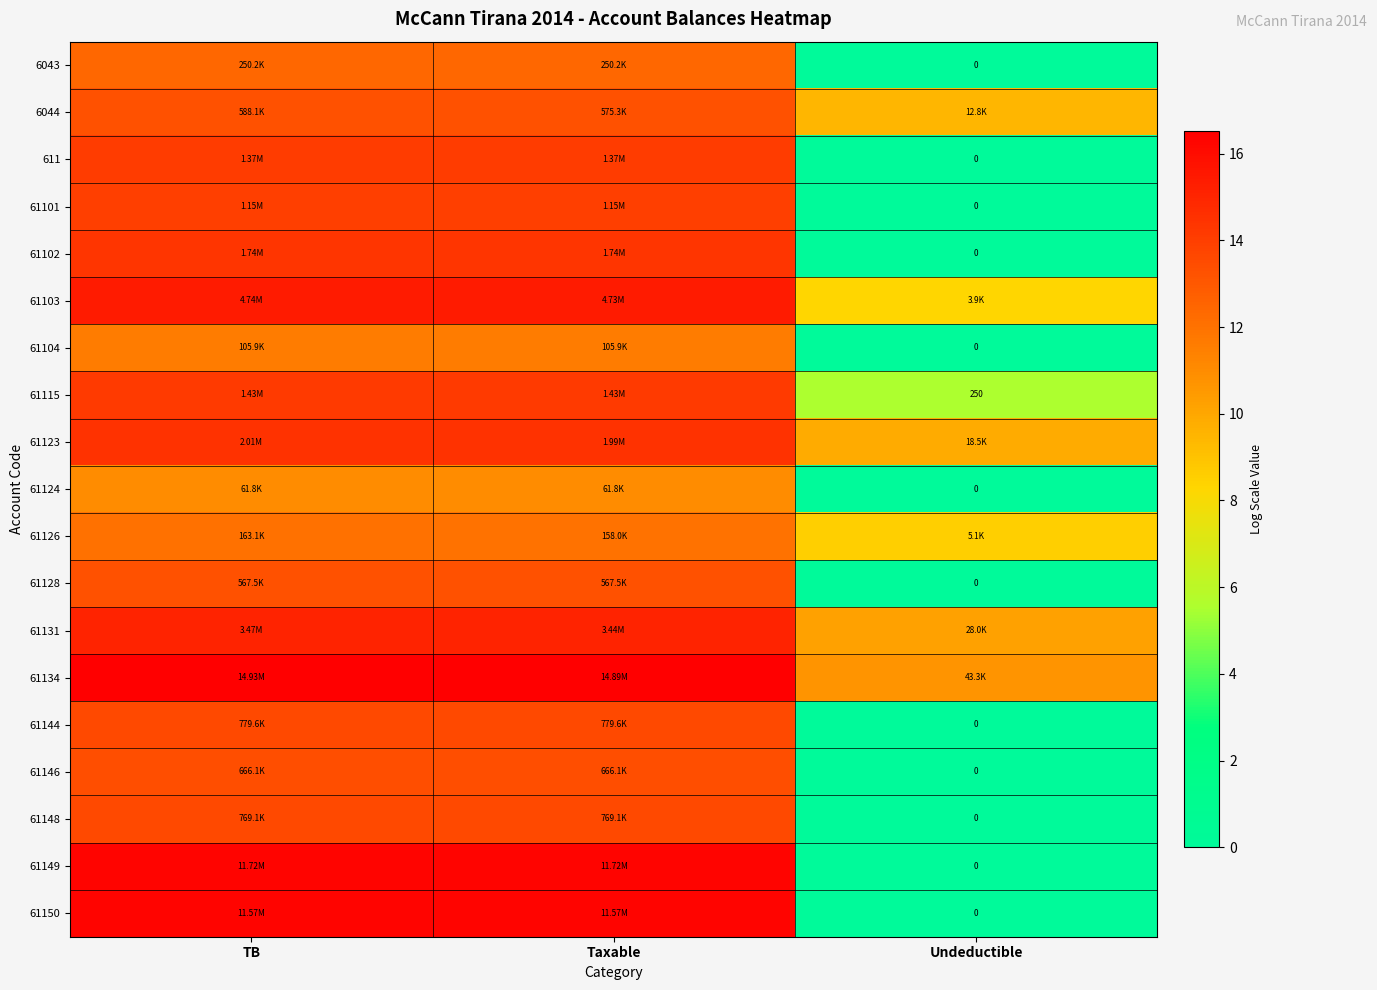

Which series has the largest range (max minus min)?

61149